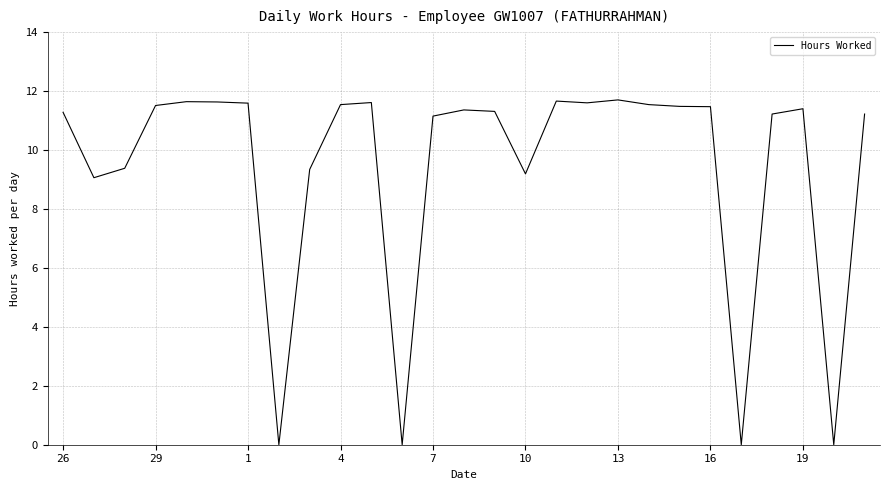

Is this an area chart (filled region under the line)?

No